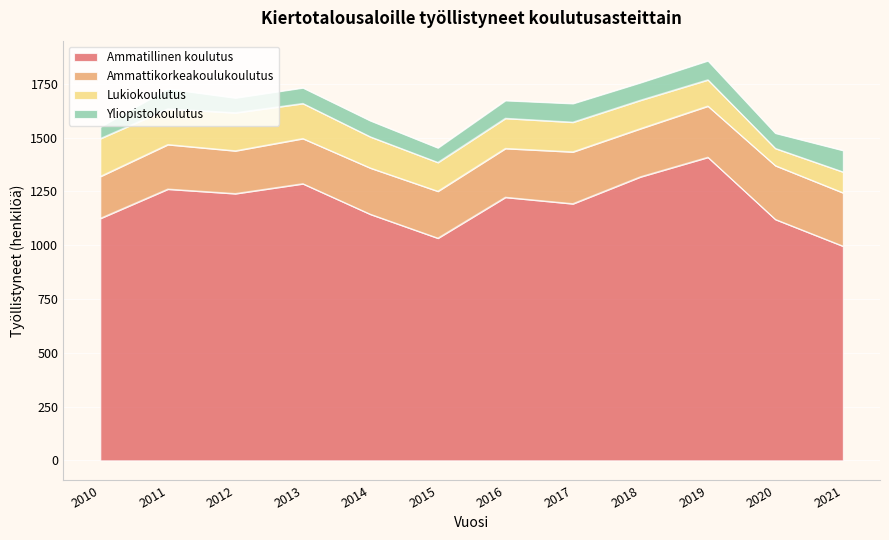

Is the value of Lukiokoulutus at 2013 greater than the value of Ammatillinen koulutus at 2011?

No